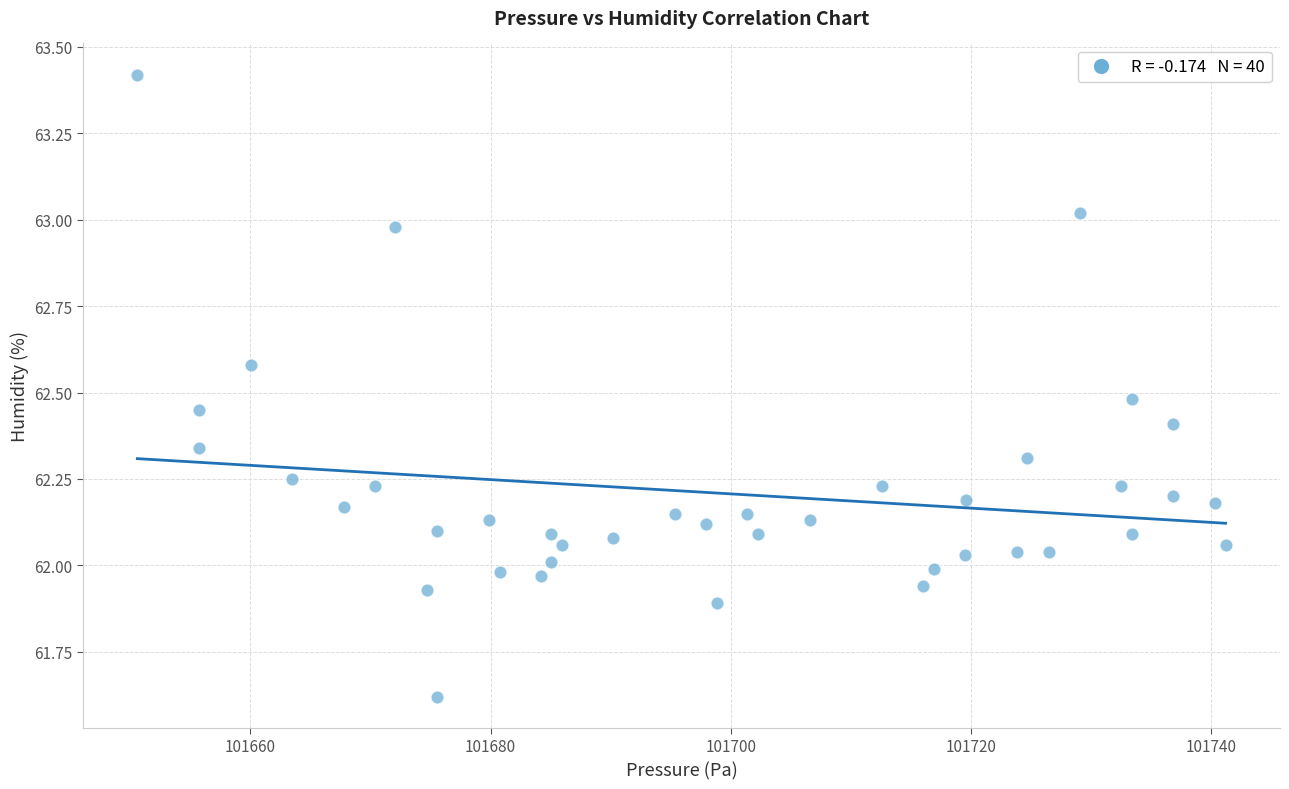

What is the range of X values (max minus min)?

90.6